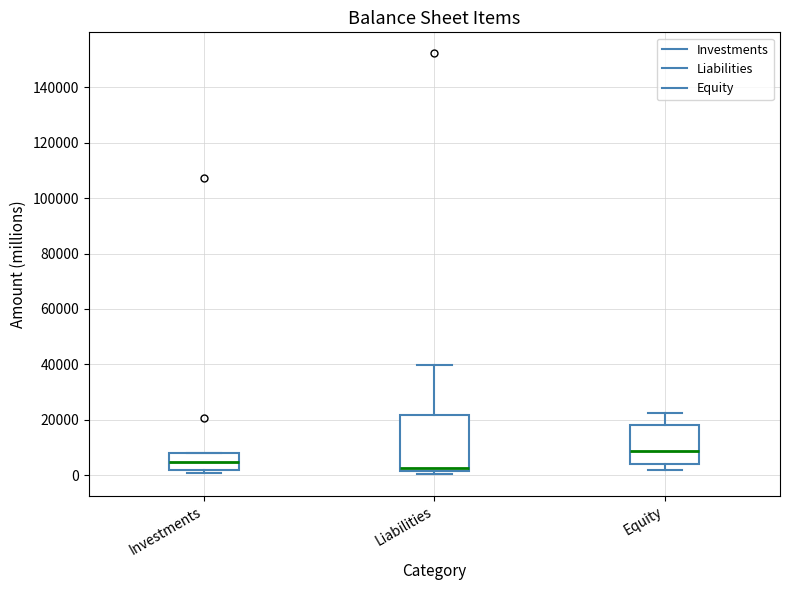

Which box has the highest median line?

Equity